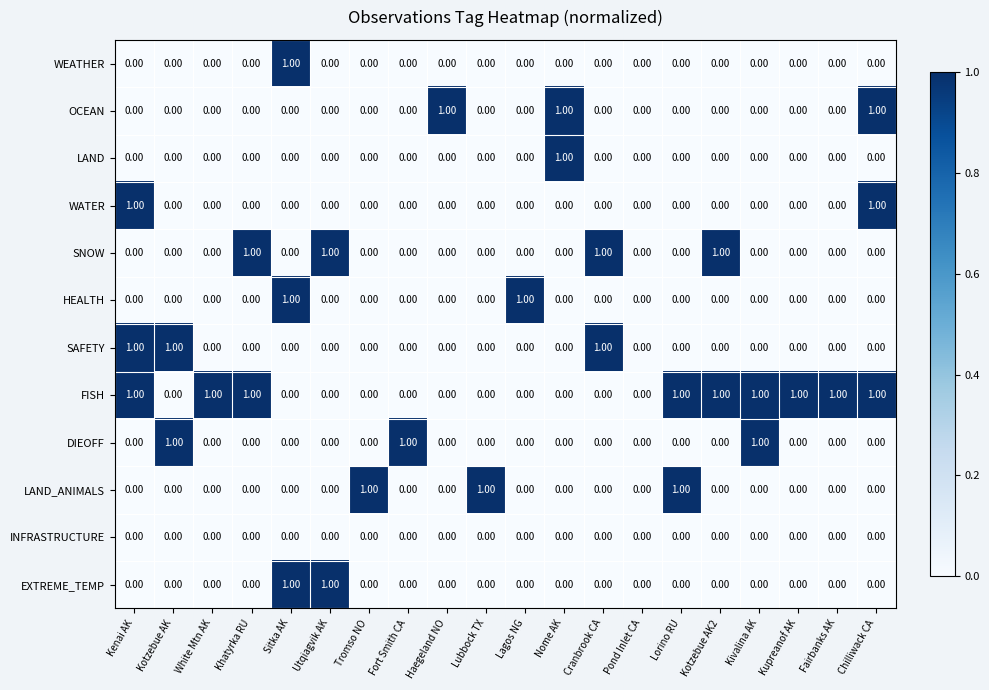

What is the sum of all LAND_ANIMALS values?

3